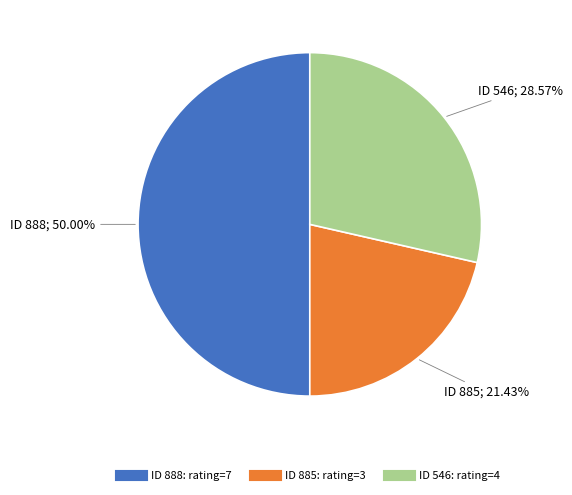

Rank the categories by value from lowest to highest.

885, 546, 888